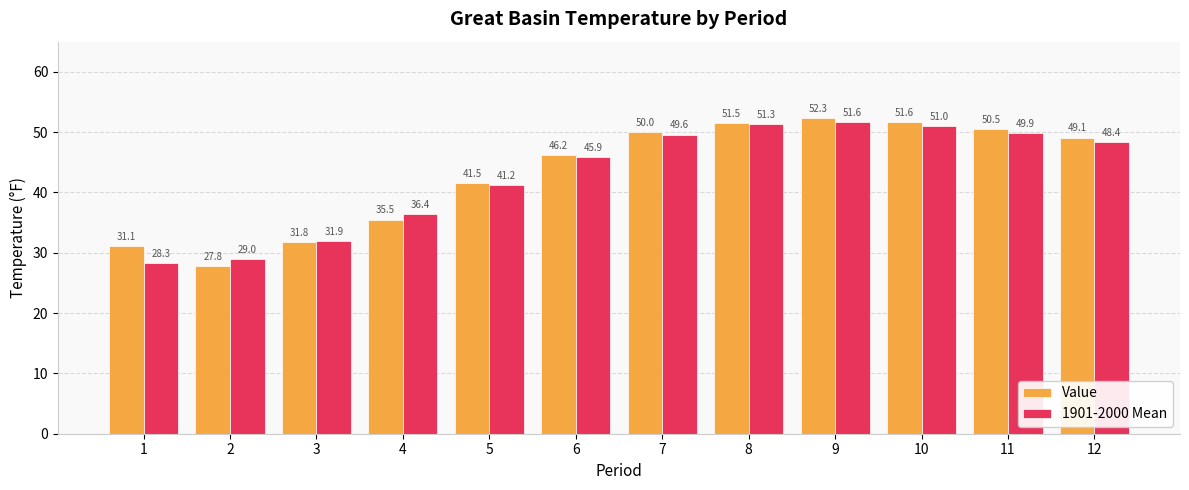

How many groups of bars are there?

12